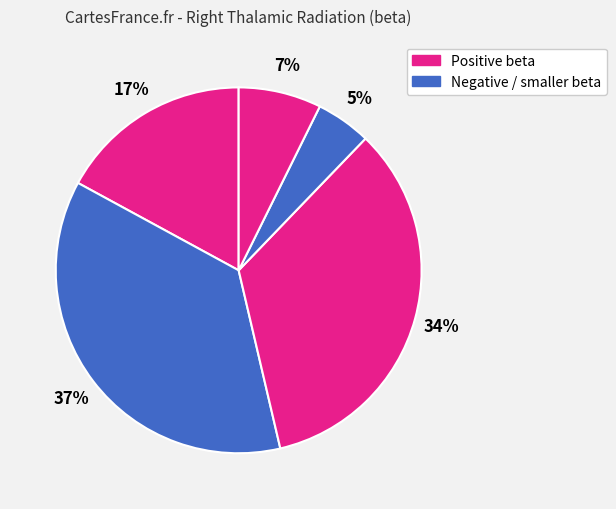

How many slices are in this pie chart?

5